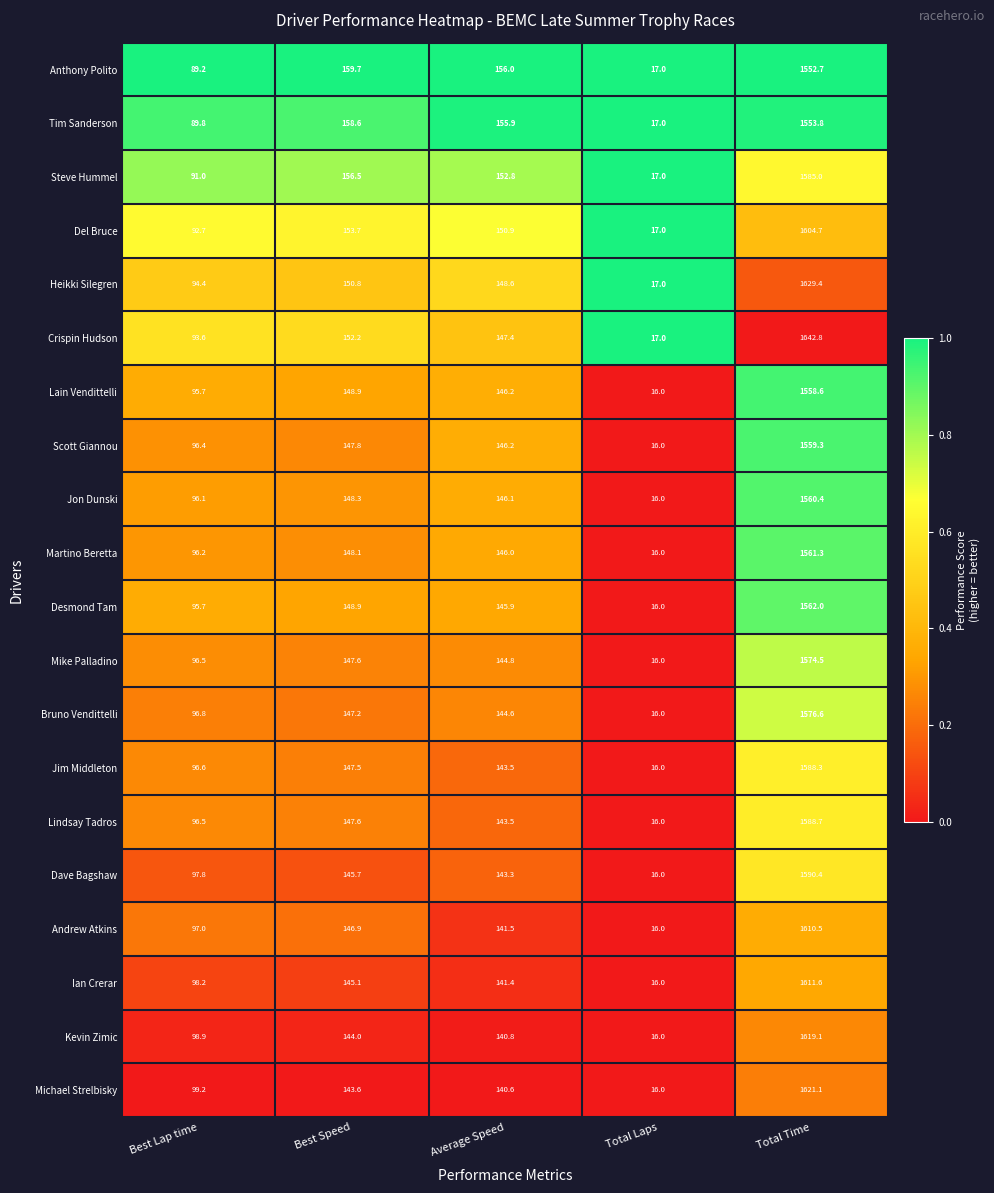

What is the spread (max minus min) of values at Average Speed?

15.4